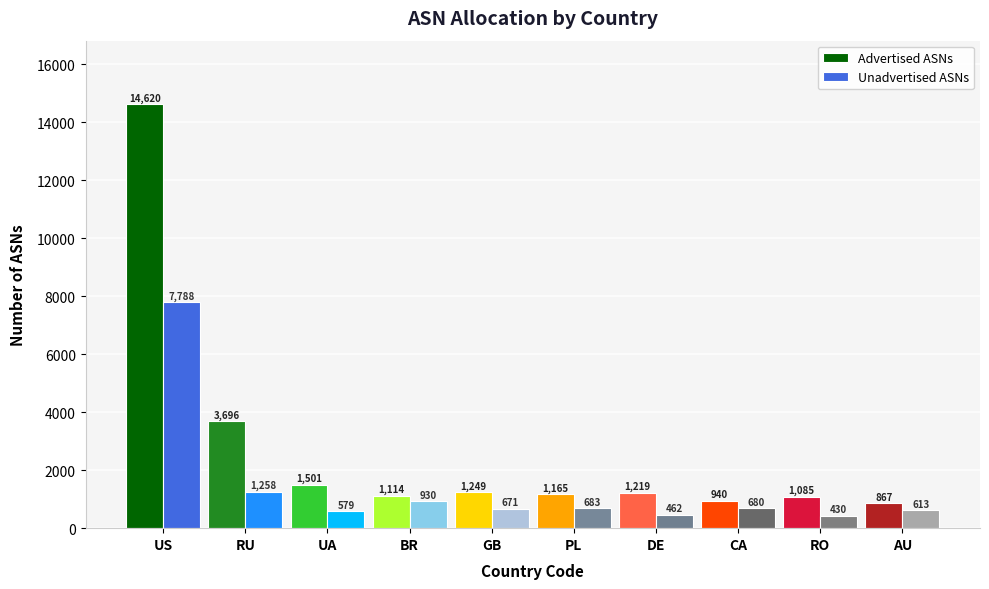

How many distinct data groups are displayed?

2